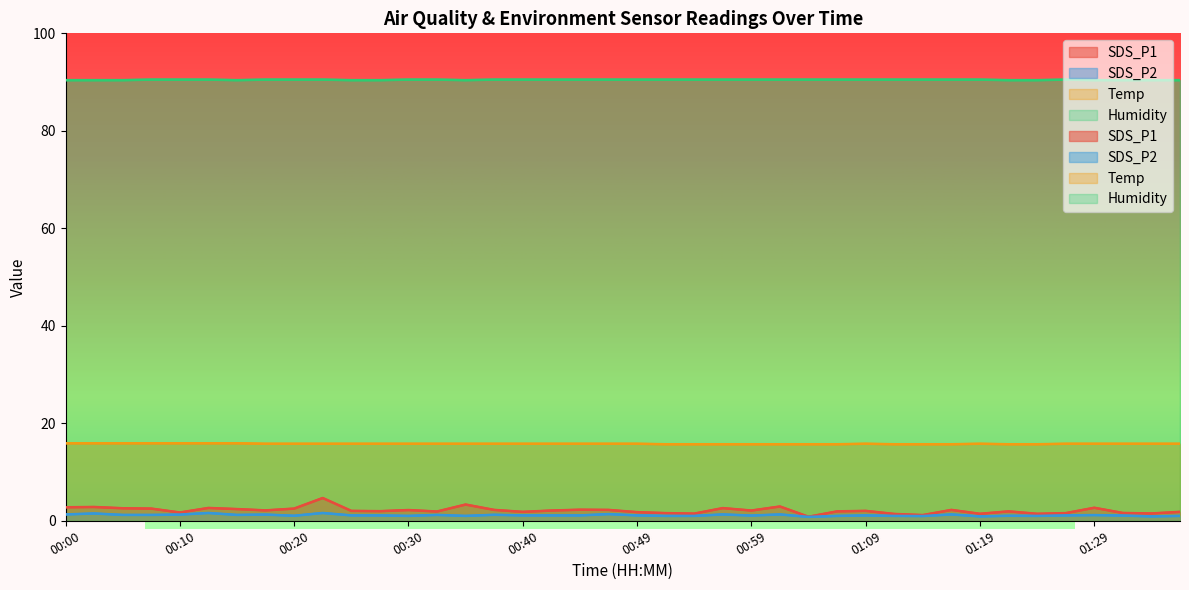

What is the sum of all SDS_P1 values?

84.8